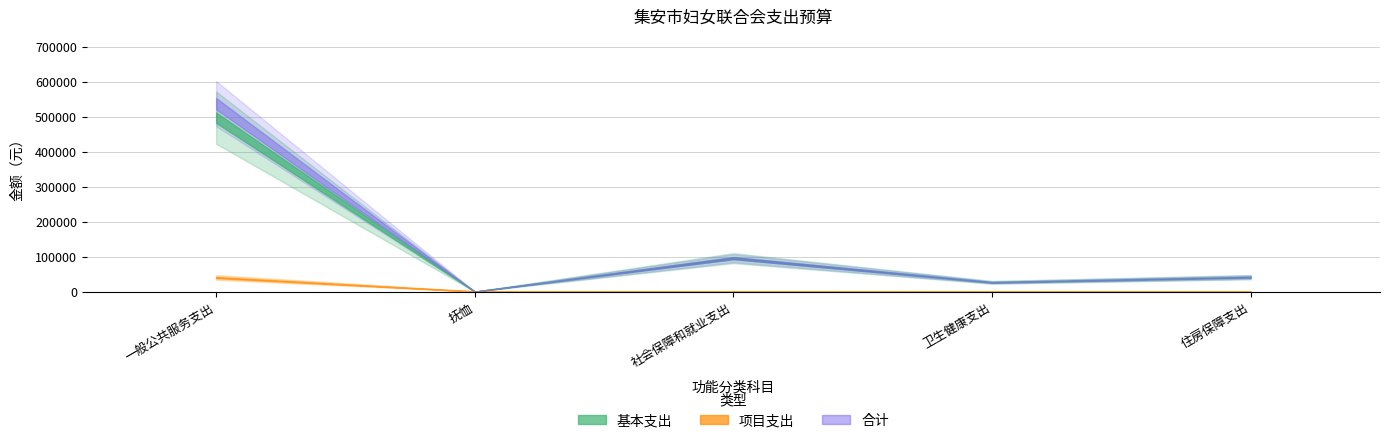

Where is 基本支出 nearest to the value 248641?

社会保障和就业支出